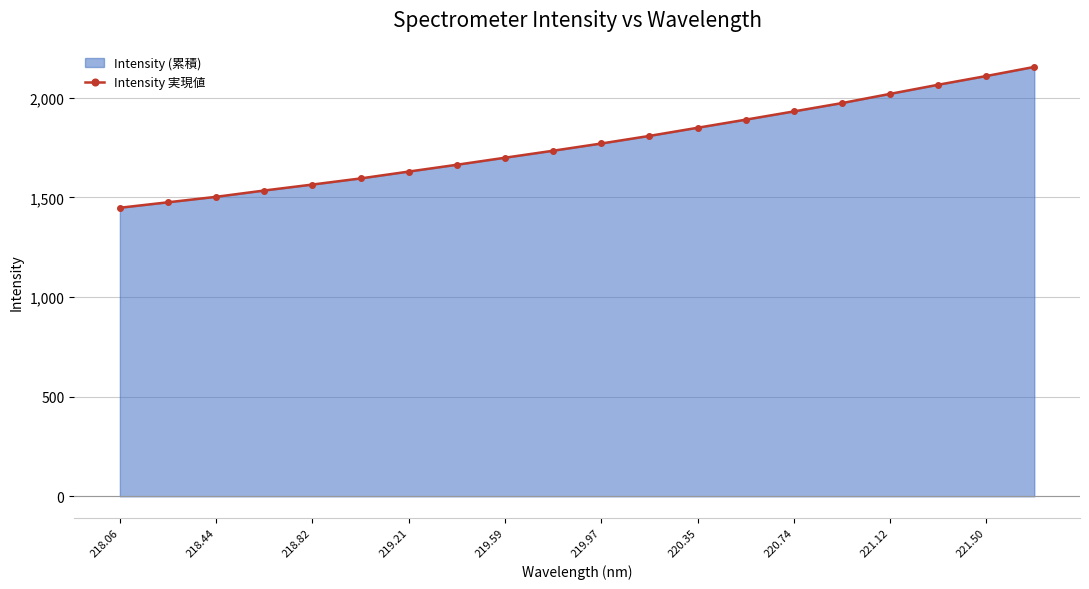

What is the minimum value shown in the chart?

1447.7